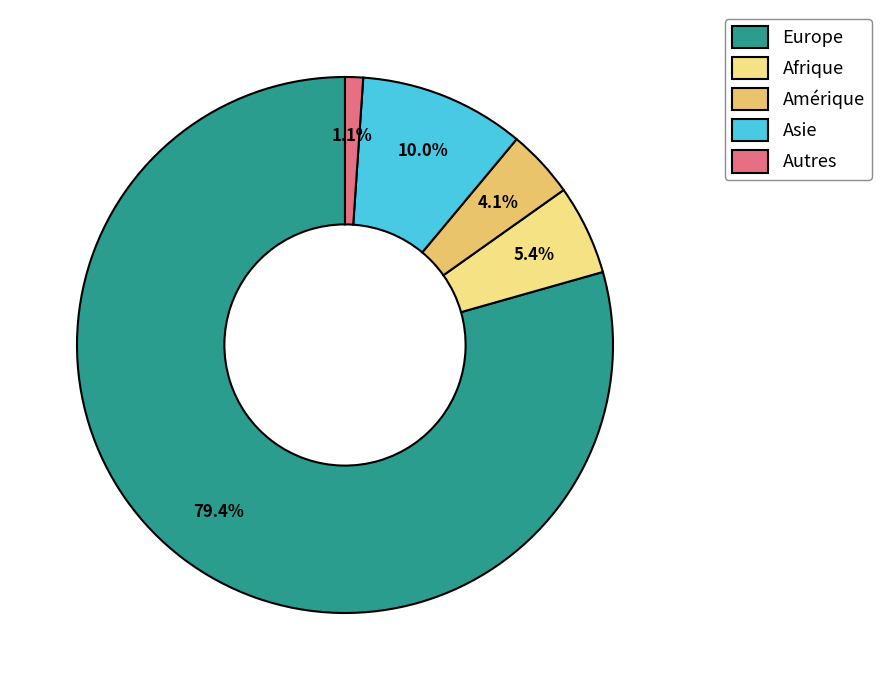

Which slice is the smallest?

Autres